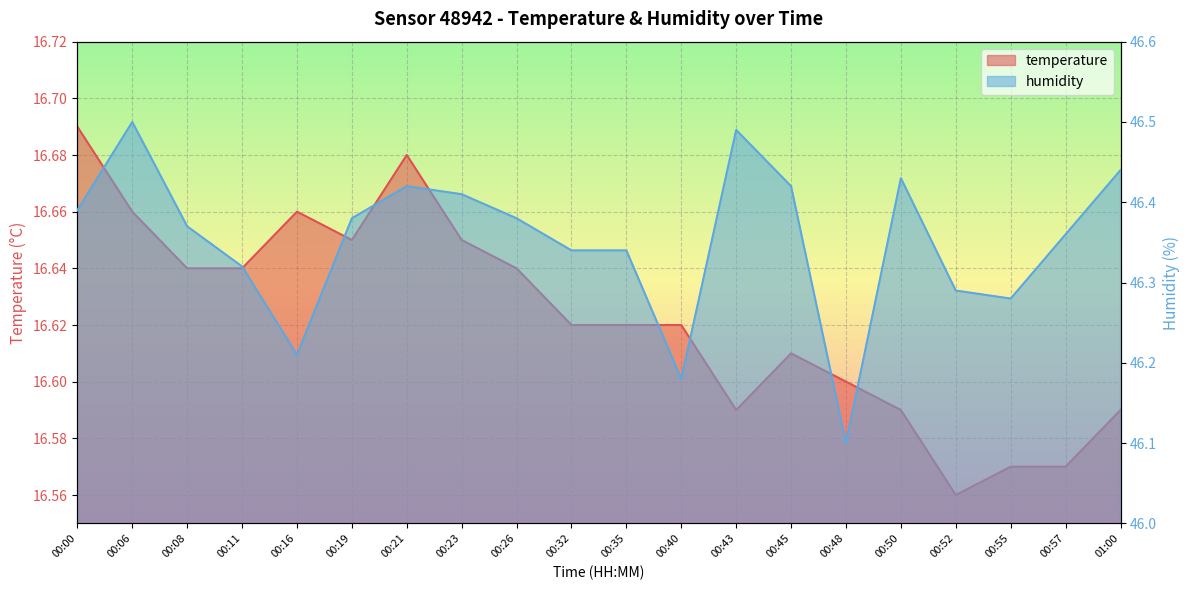

How many lines are shown in the chart?

2